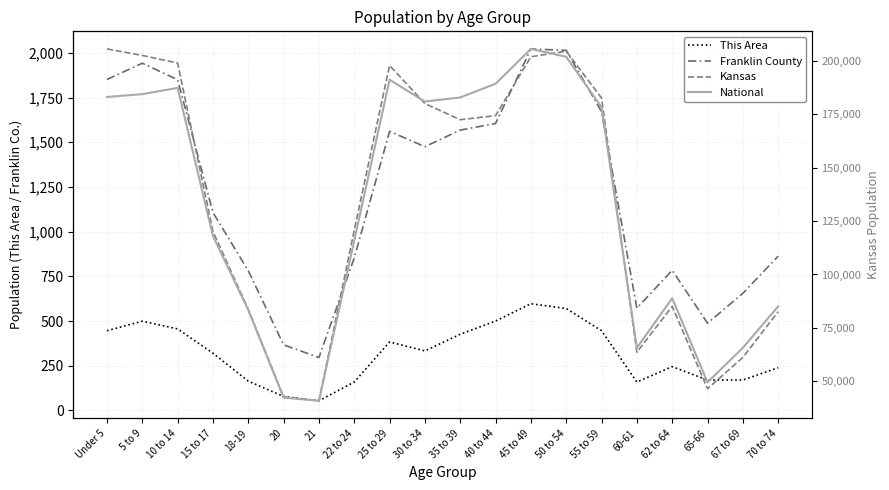

How many lines are shown in the chart?

4